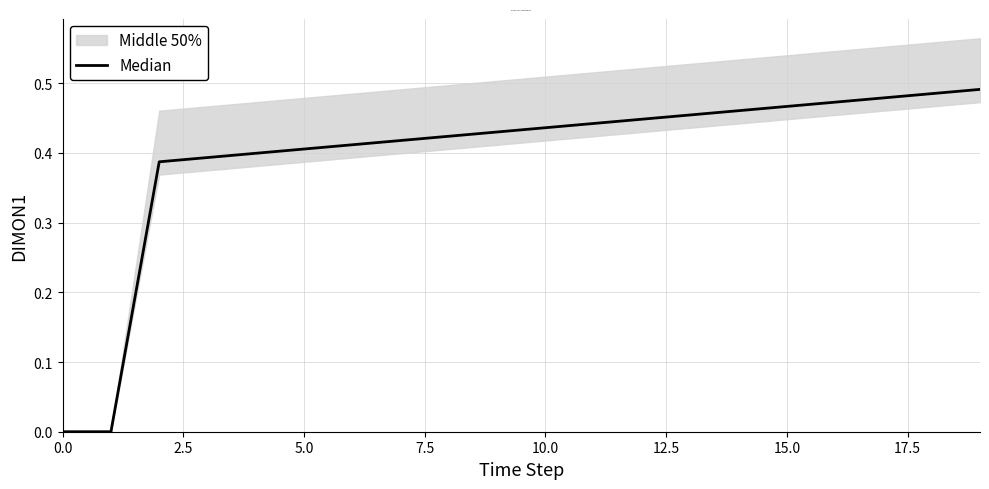

Is this an area chart (filled region under the line)?

No